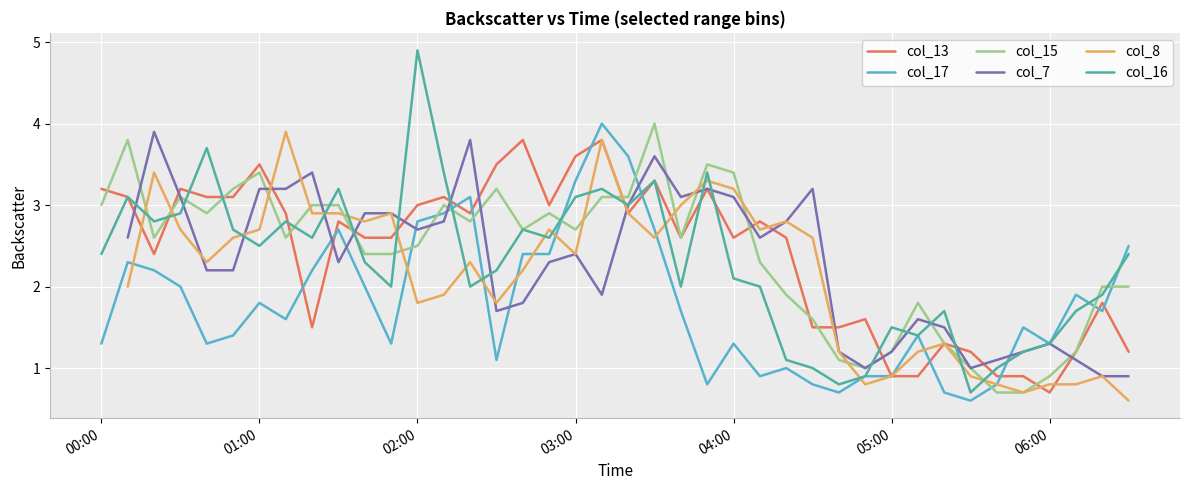

How many intersections are there between col_17 and col_15?

9